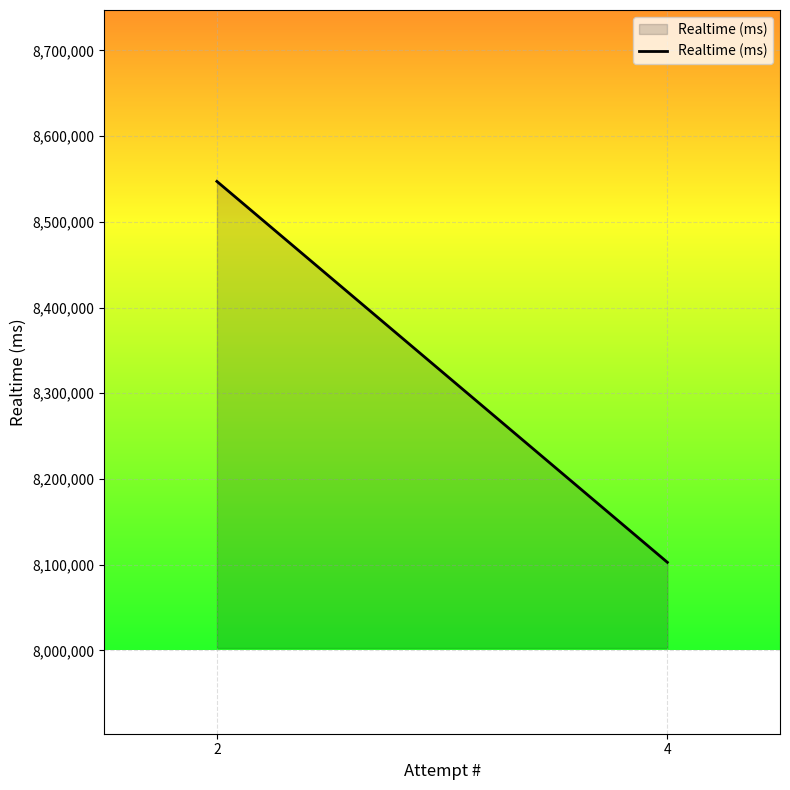

What is the sum of all values?

16649805